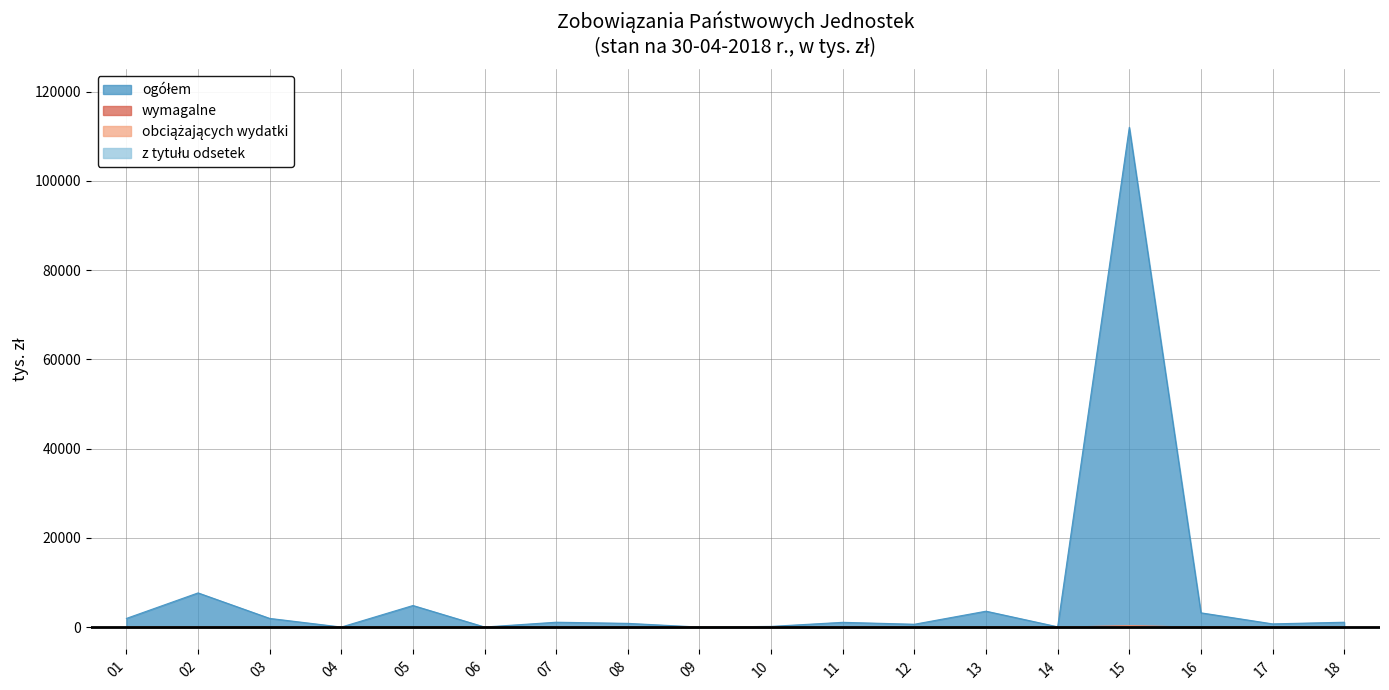

What is the spread (max minus min) of values at 07?

1098.4